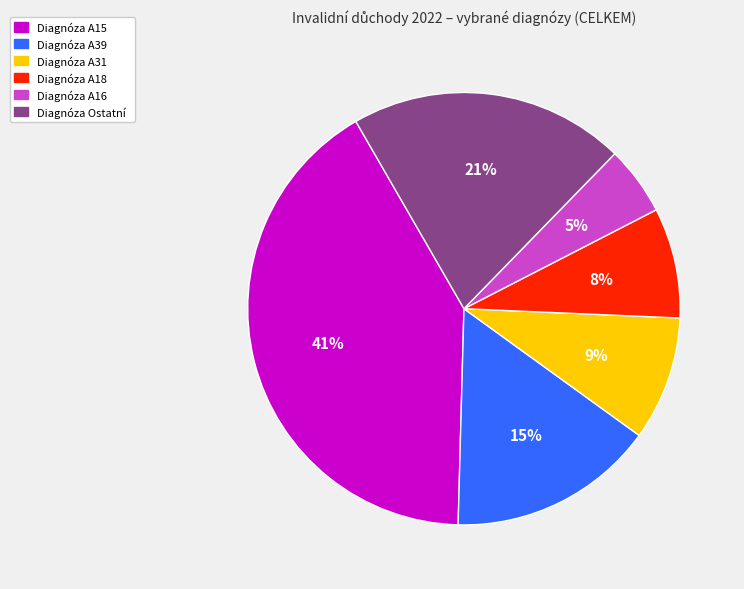

Is there any slice that represents more than half of the pie?

No